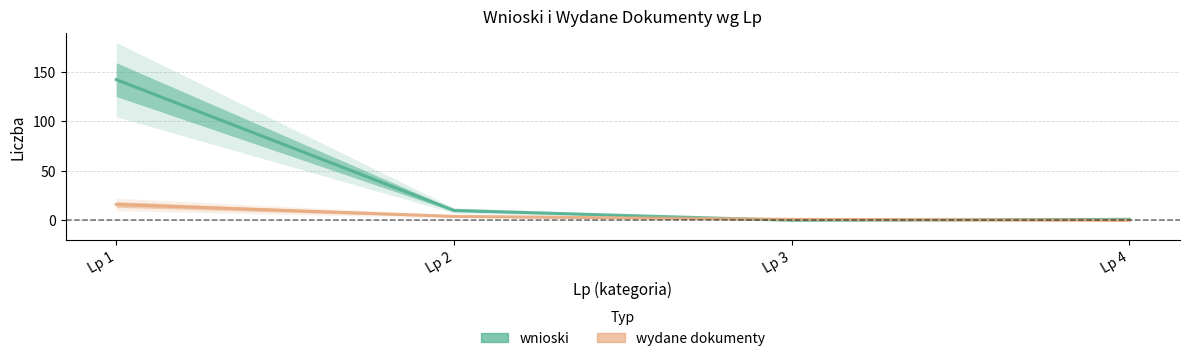

What is the value of the wydane dokumenty point at the 3rd from the left?

1